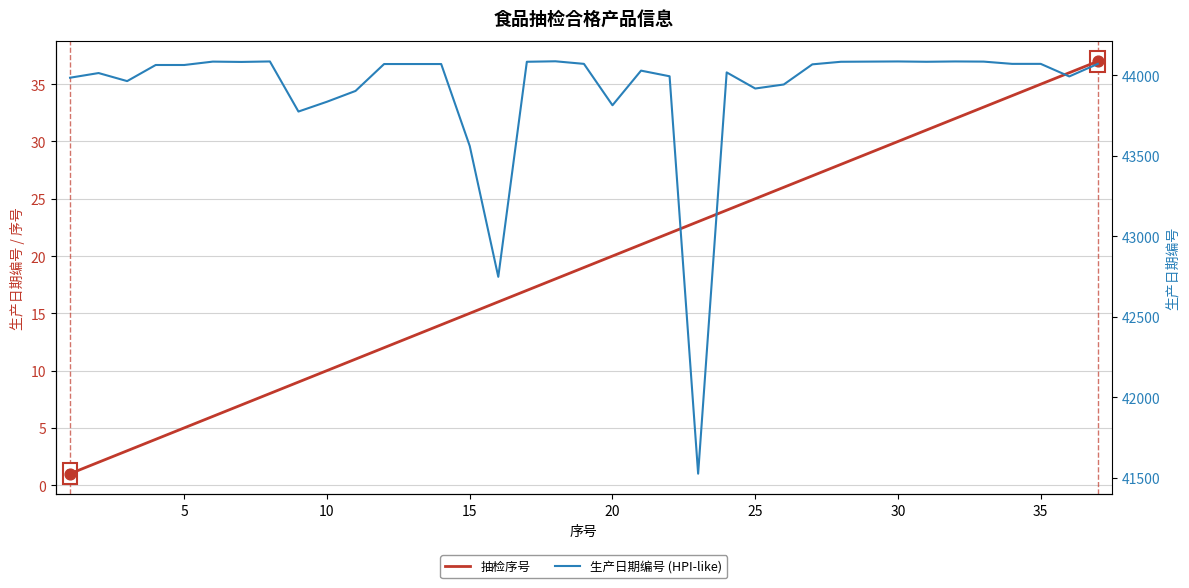

At how many categories does at least one series exceed 561?

37